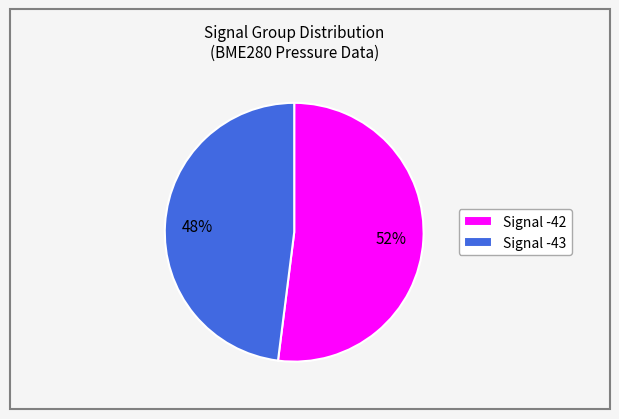

To the nearest percent, what is the average slice percentage?

50%